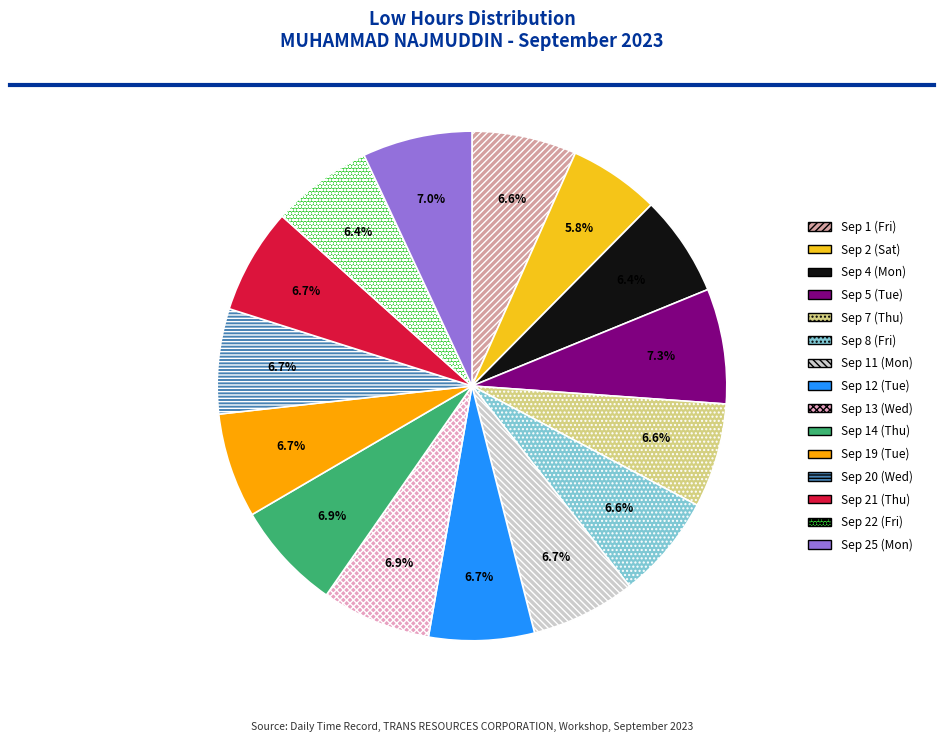

To the nearest percent, what is the average slice percentage?

7%